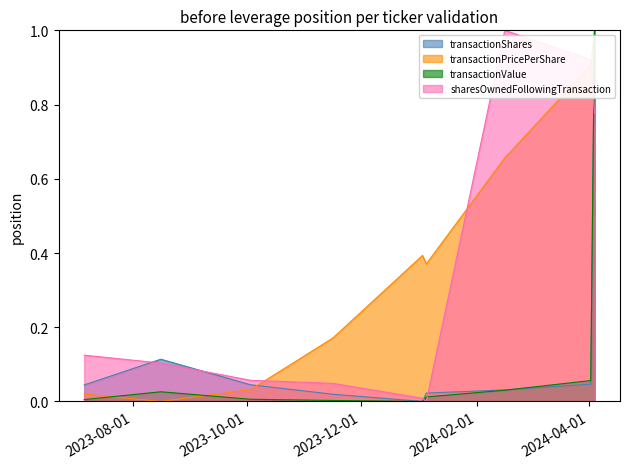

Where is transactionPricePerShare nearest to the value 0?

2023-08-16